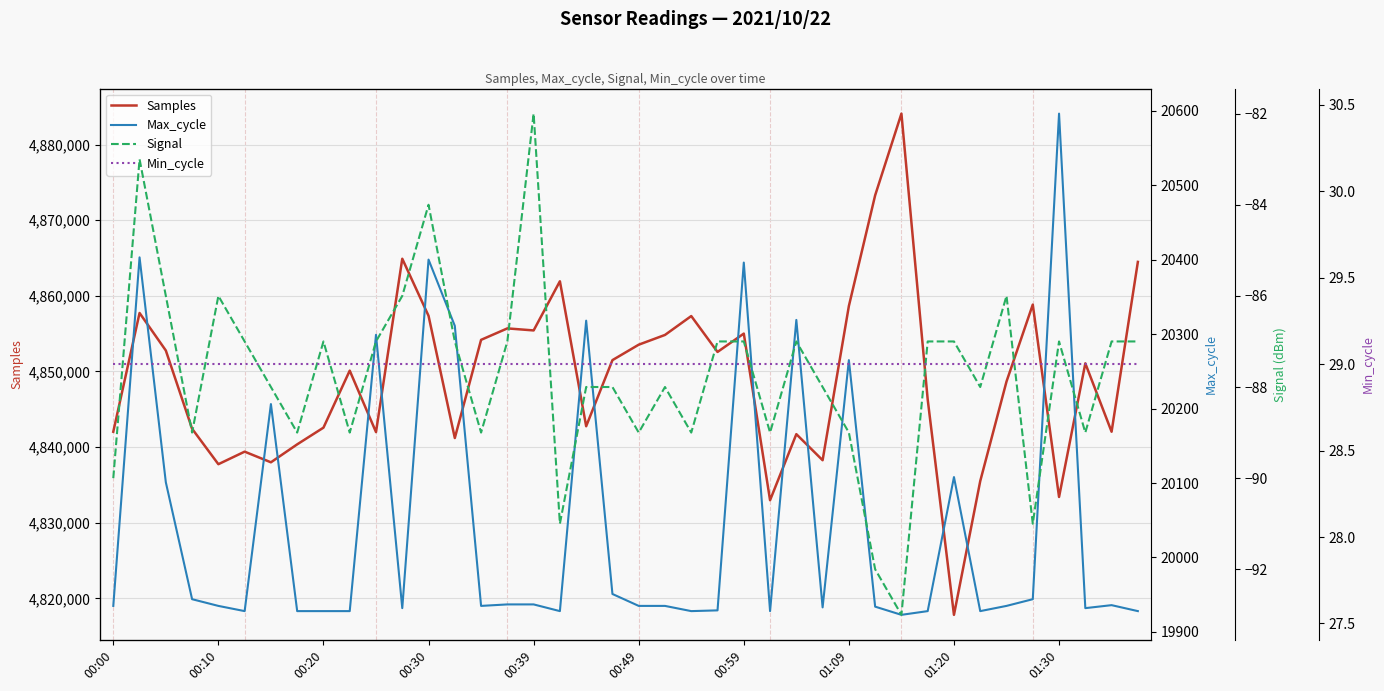

At which label does Samples reach its minimum?

01:20